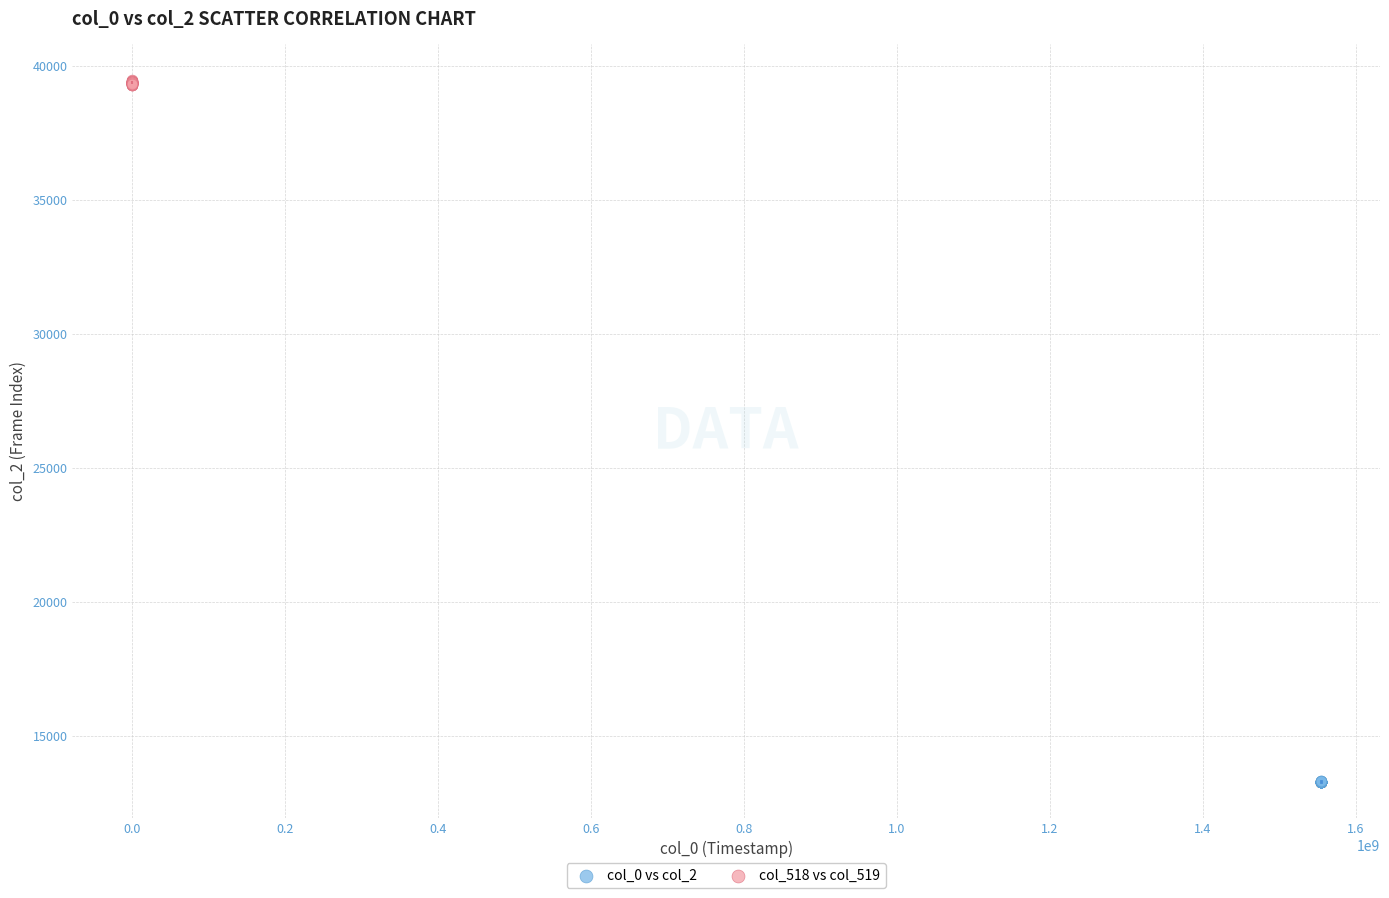

Which series has the largest Y range (max minus min)?

col_518 vs col_519